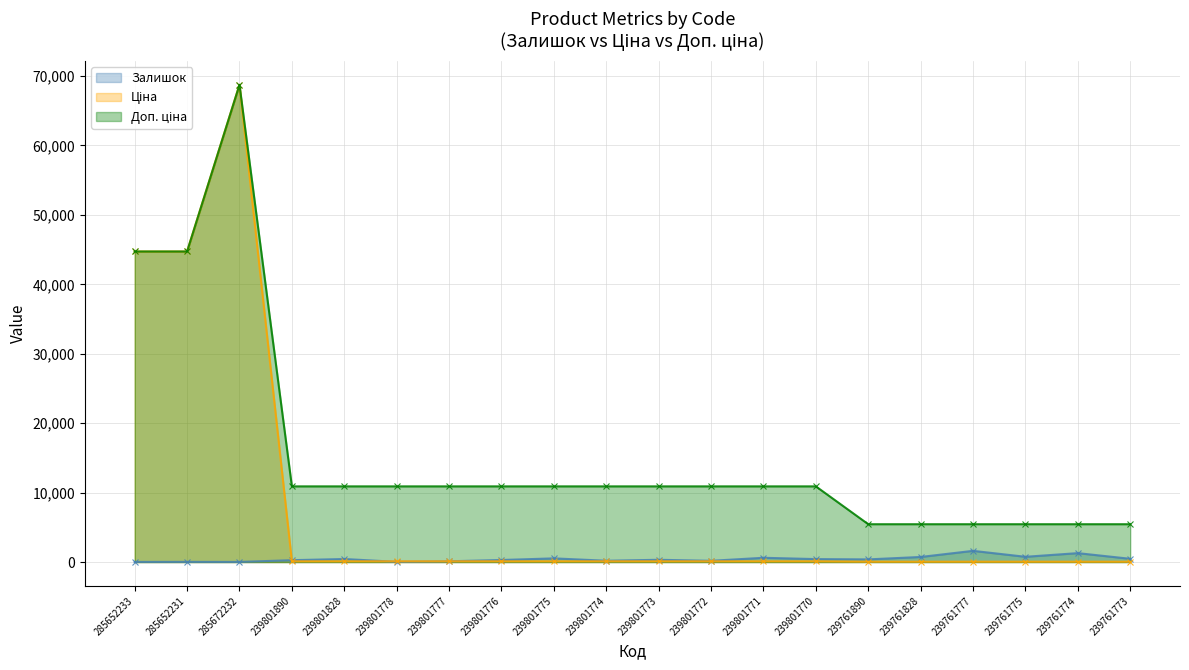

The value of Залишок at 239801773 is 327.0. True or false?

True